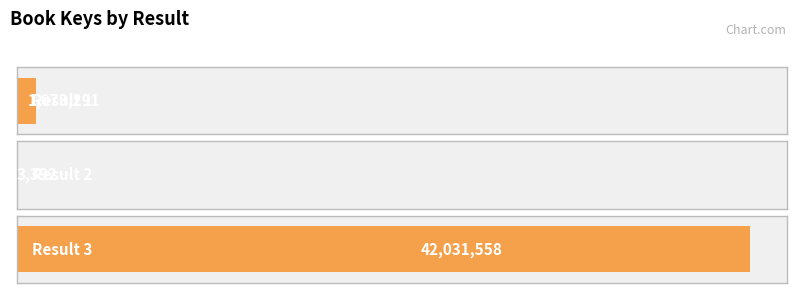

The value at 3 is 18585951. True or false?

False